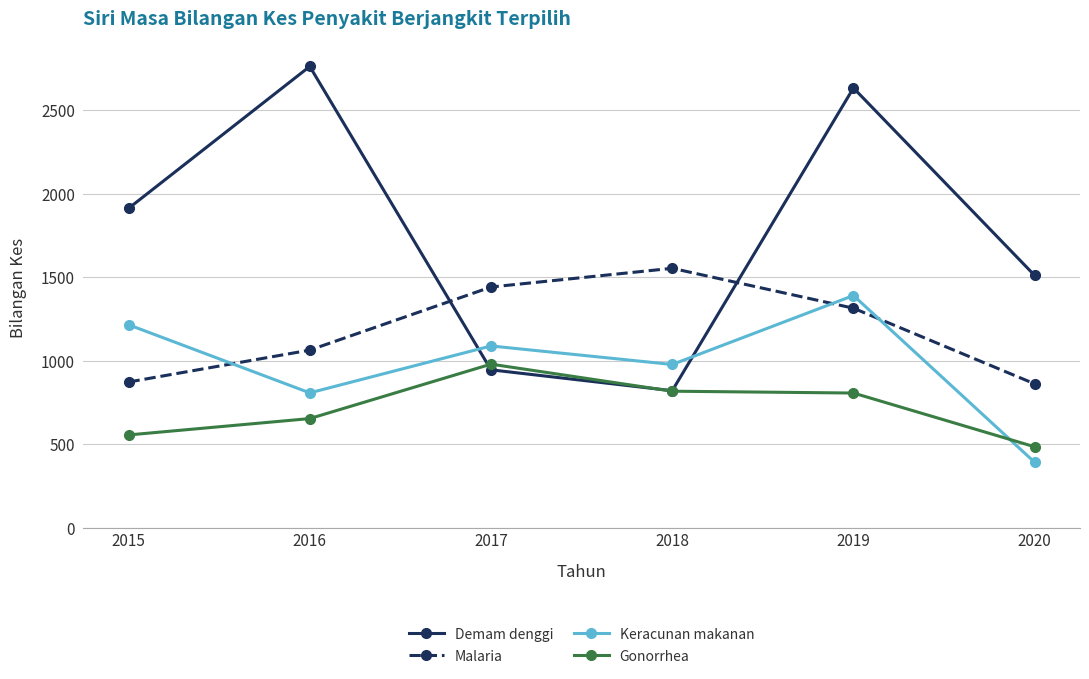

At which label does Malaria first exceed 1315?

2017